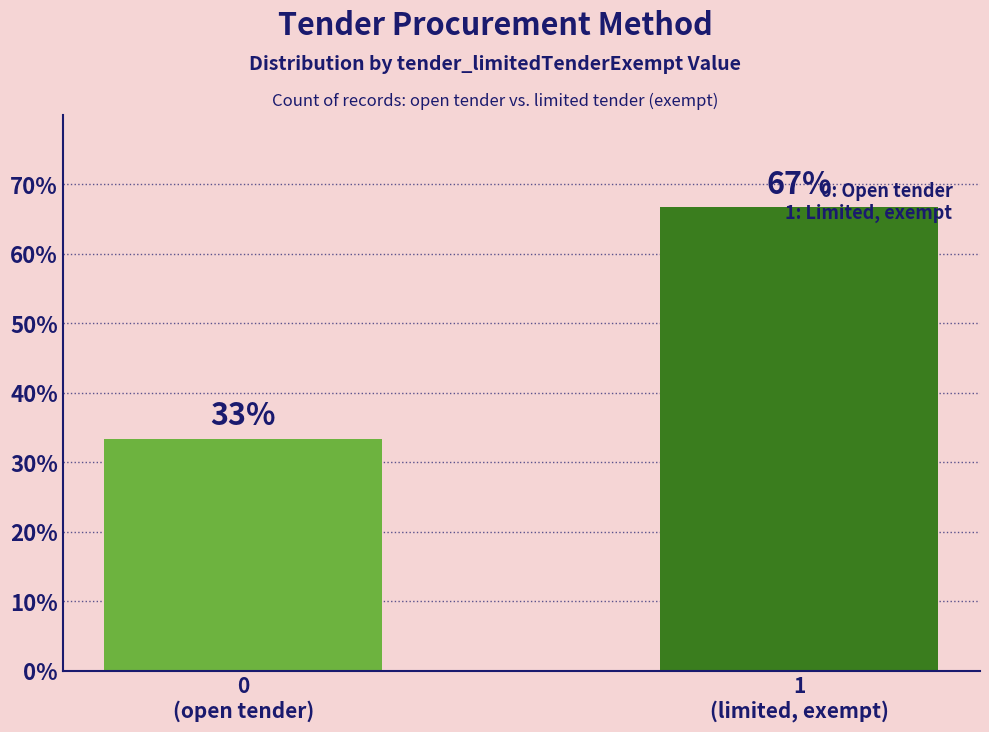

Approximately how many times larger is the value at 0
(open tender) compared to 1
(limited, exempt)?

0.5